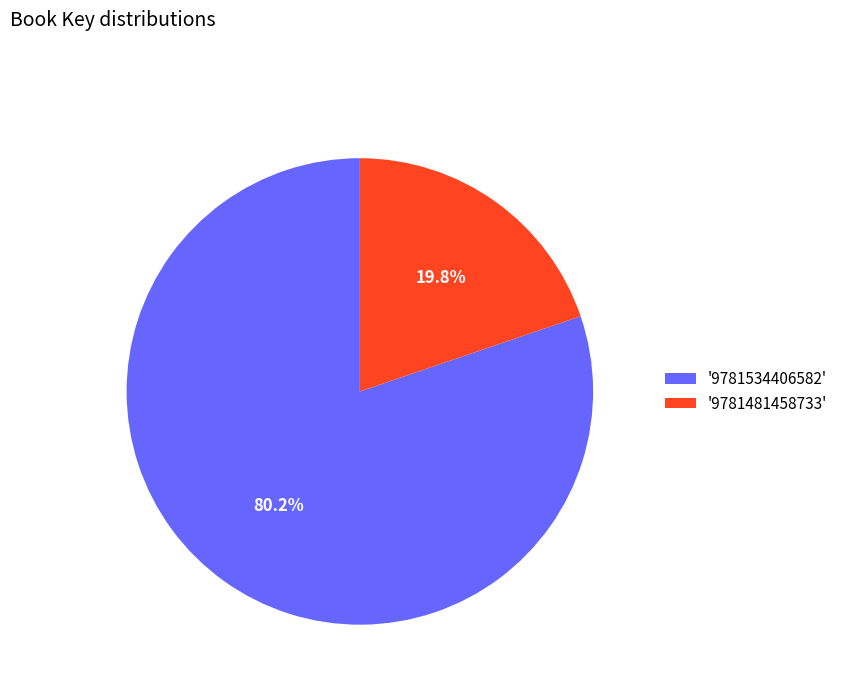

Is the sum of '9781481458733' and '9781534406582' greater than half?

Yes